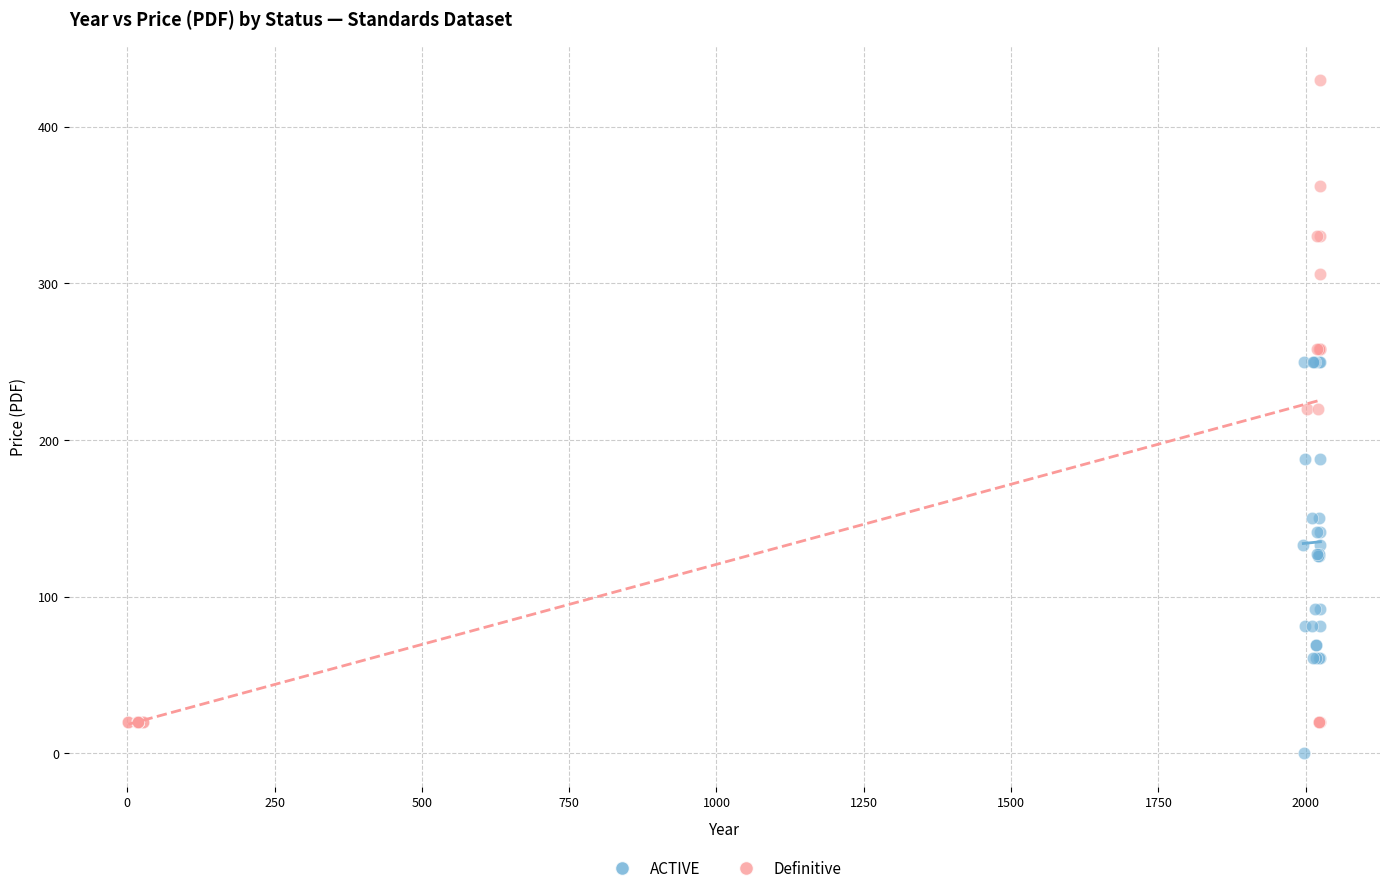

Which series reaches the maximum Y coordinate?

Definitive